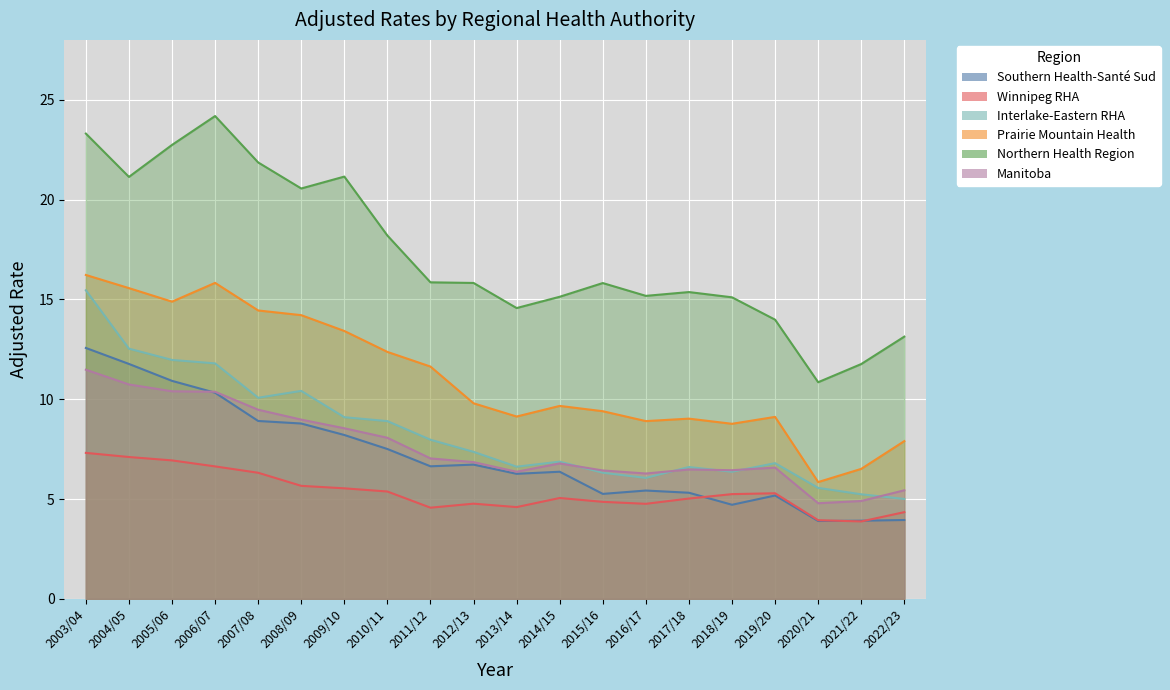

What is the difference between the second highest and second lowest values in the Manitoba series?

5.8